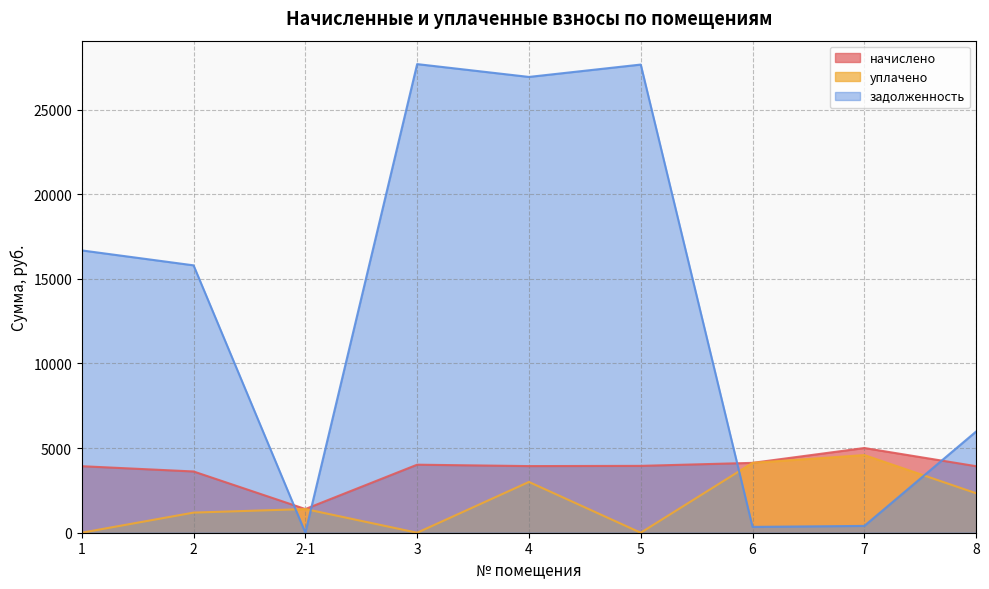

True or false: начислено has more than 1 points higher than both neighbors.

True